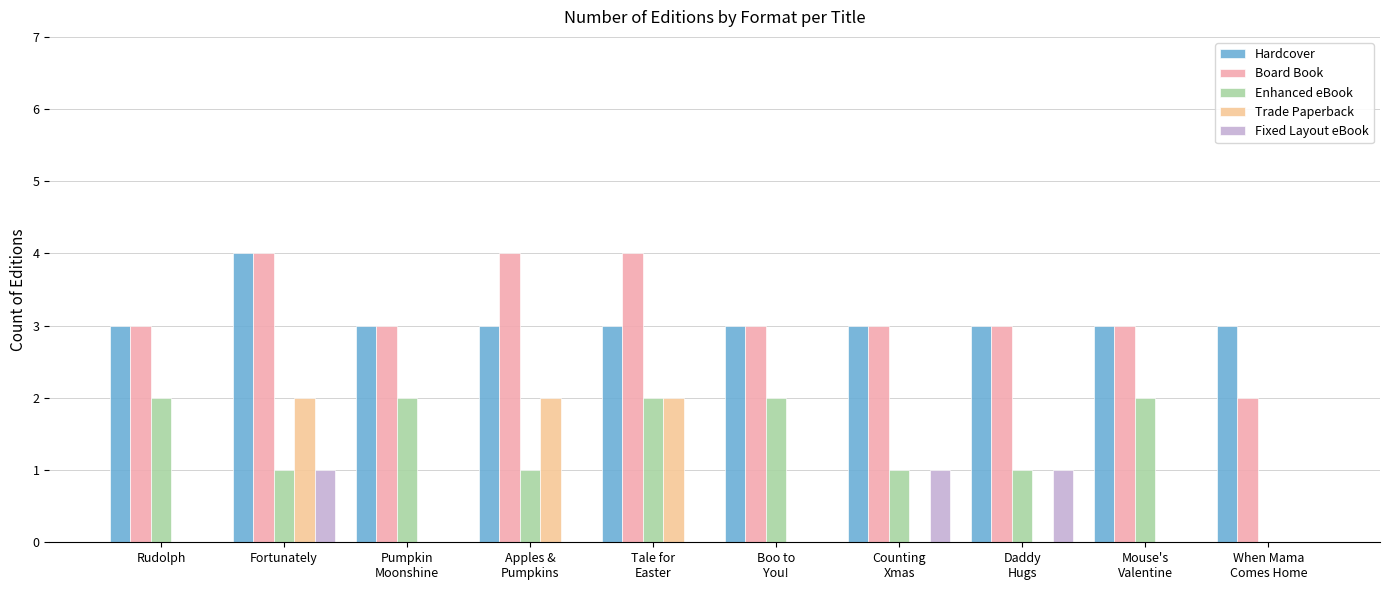

What is the greatest value displayed?

4